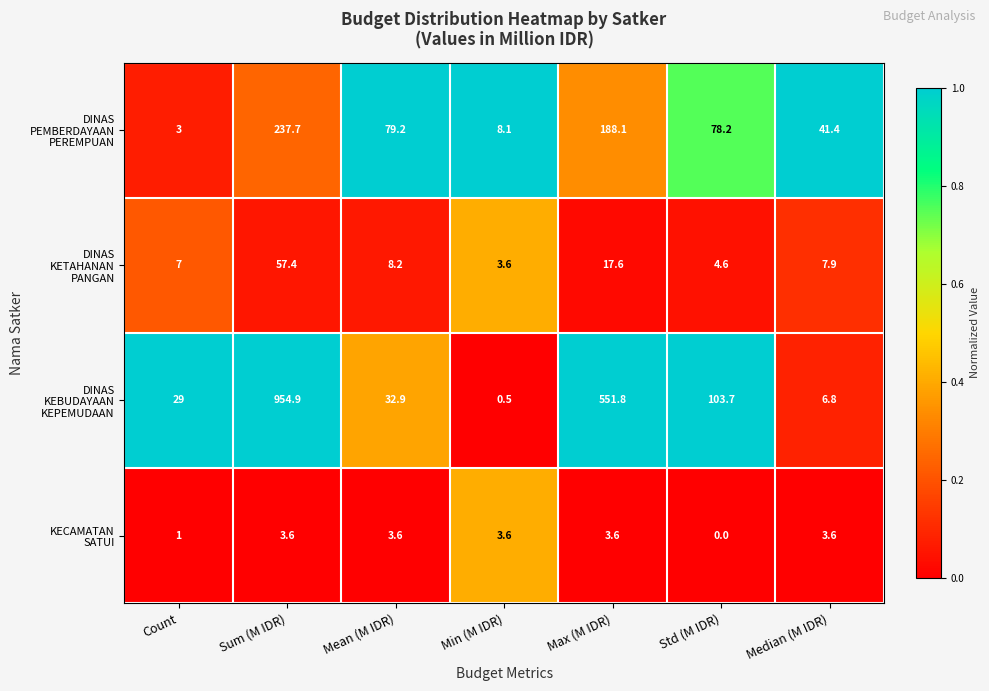

Which label corresponds to the smallest value in the chart?

Std (M IDR)